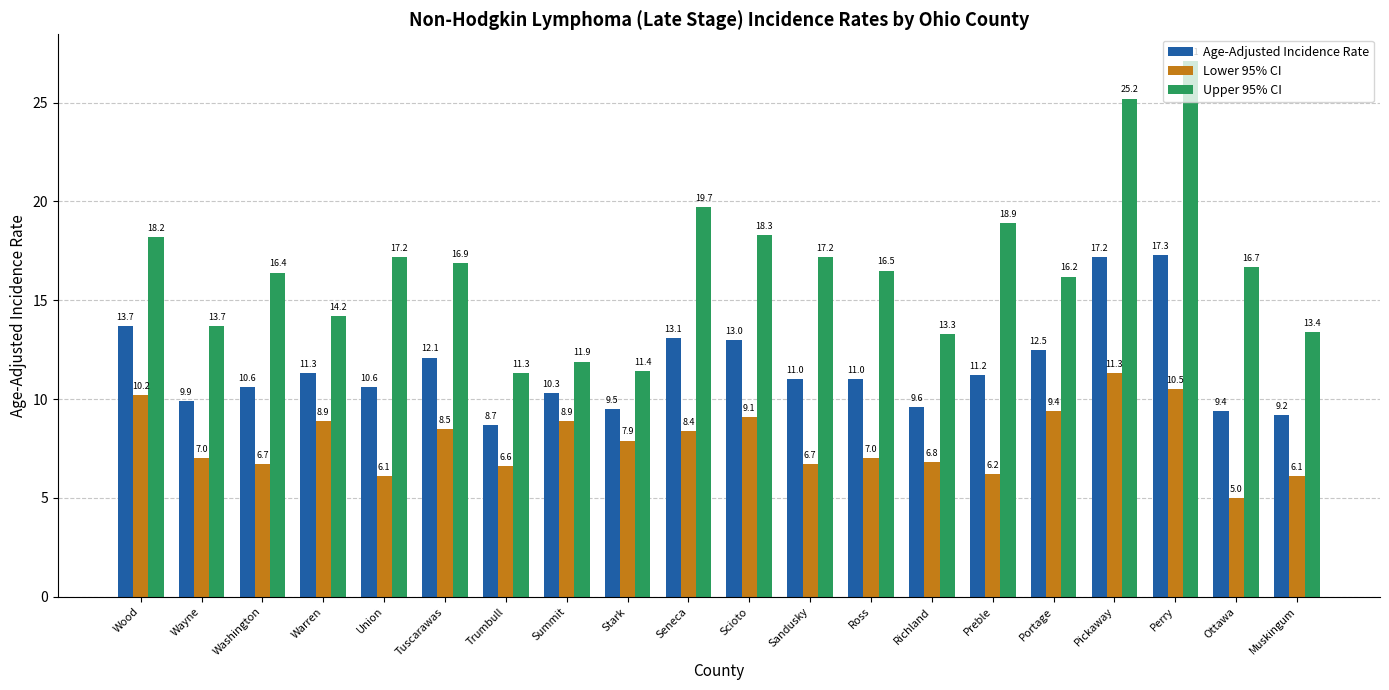

Rank the series at Ross from lowest to highest value.

Lower 95% CI, Age-Adjusted Incidence Rate, Upper 95% CI